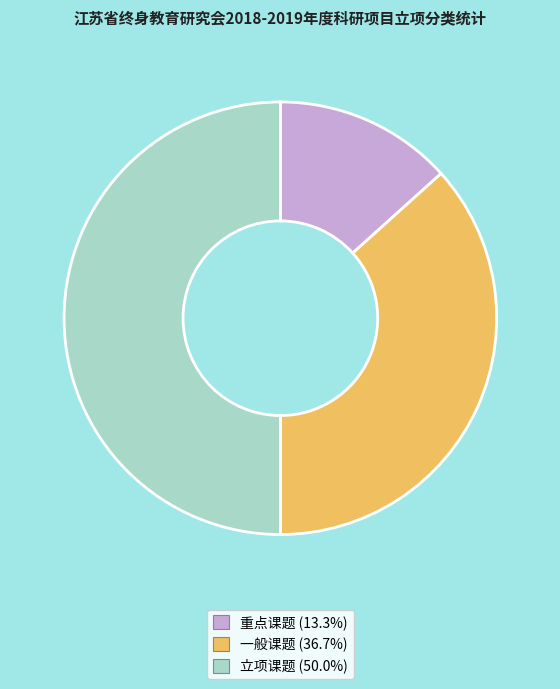

Does 一般课题 account for over 50% of the chart?

No